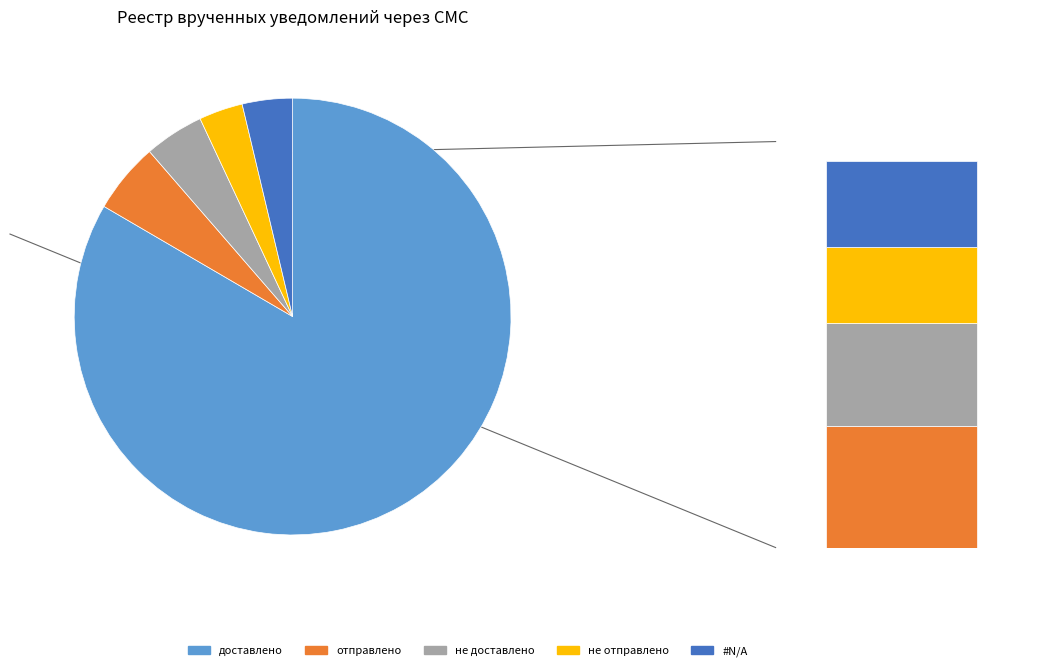

Which slice is the largest?

доставлено